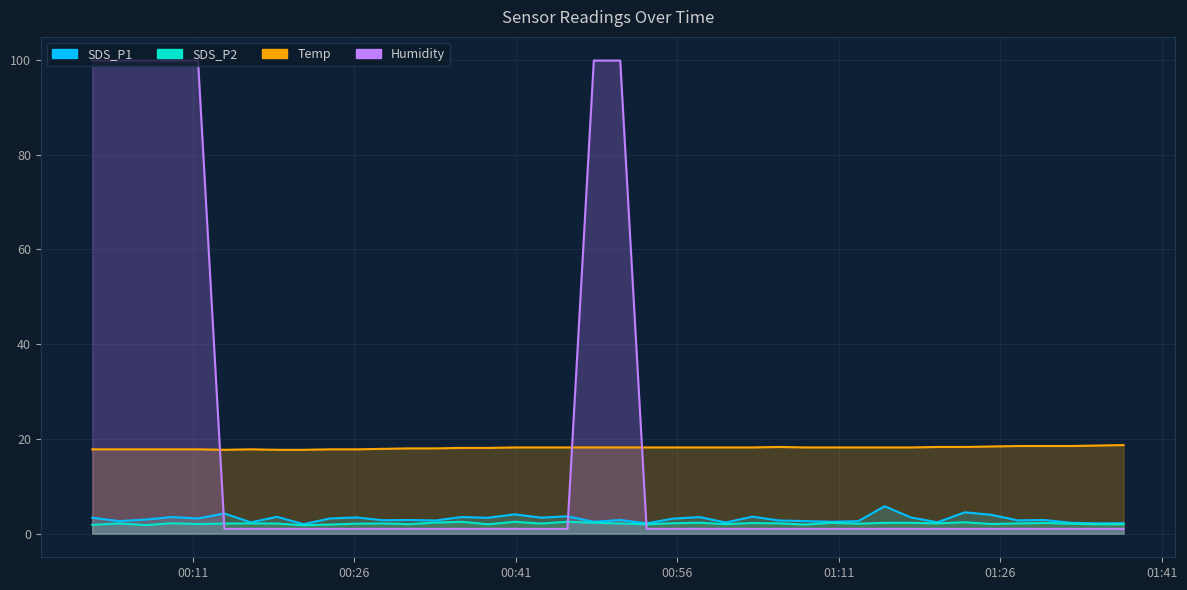

Which series has the largest range (max minus min)?

Humidity